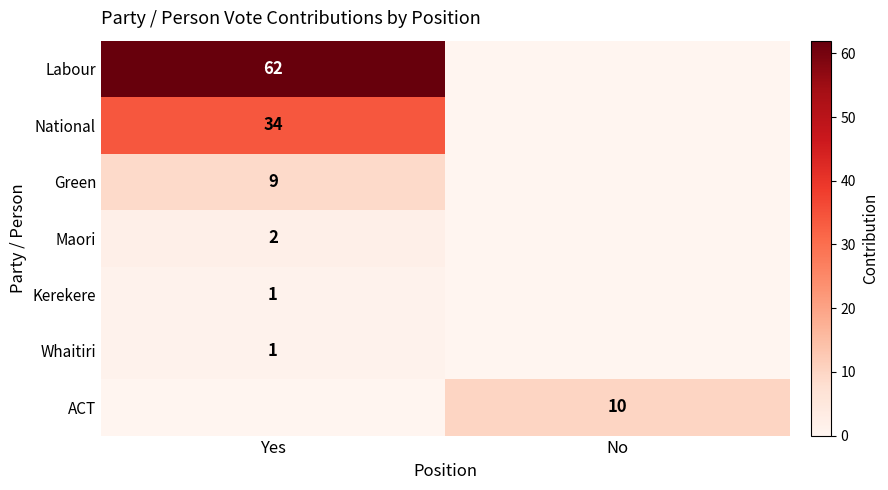

How many categories are shown in the chart?

2